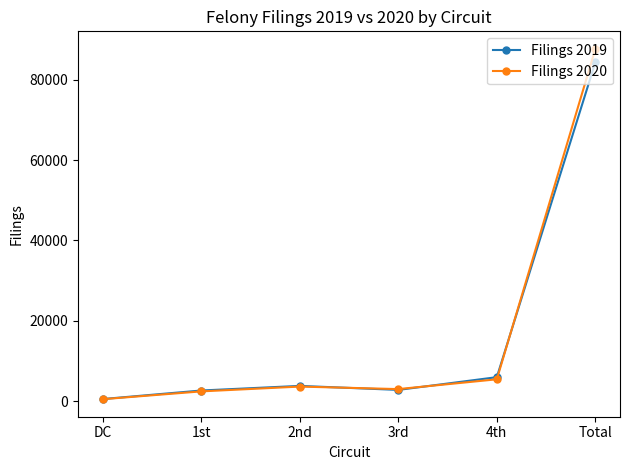

Where is Filings 2020 nearest to the value 44077?

4th